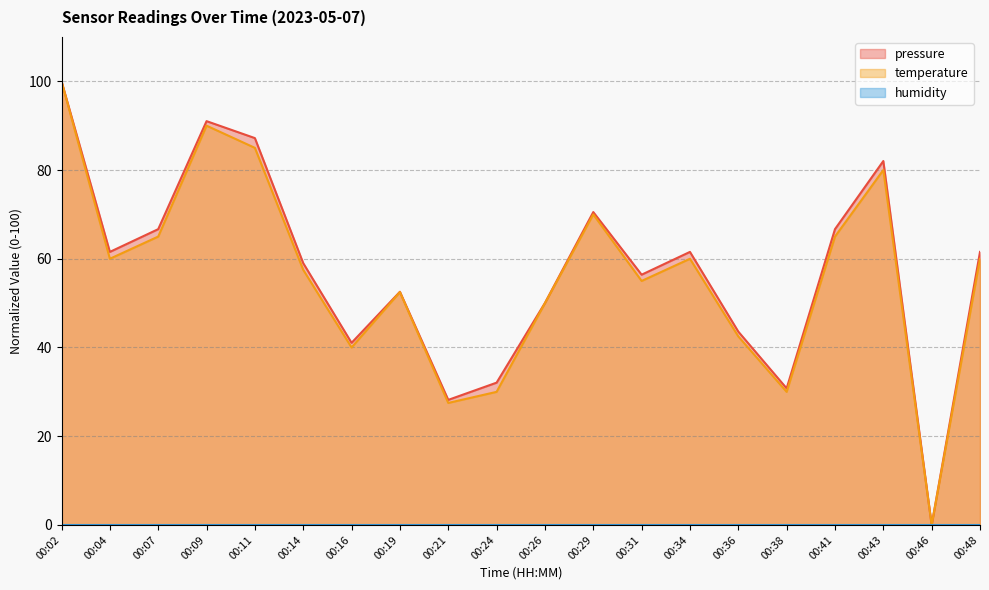

Which series has the widest spread of values?

pressure